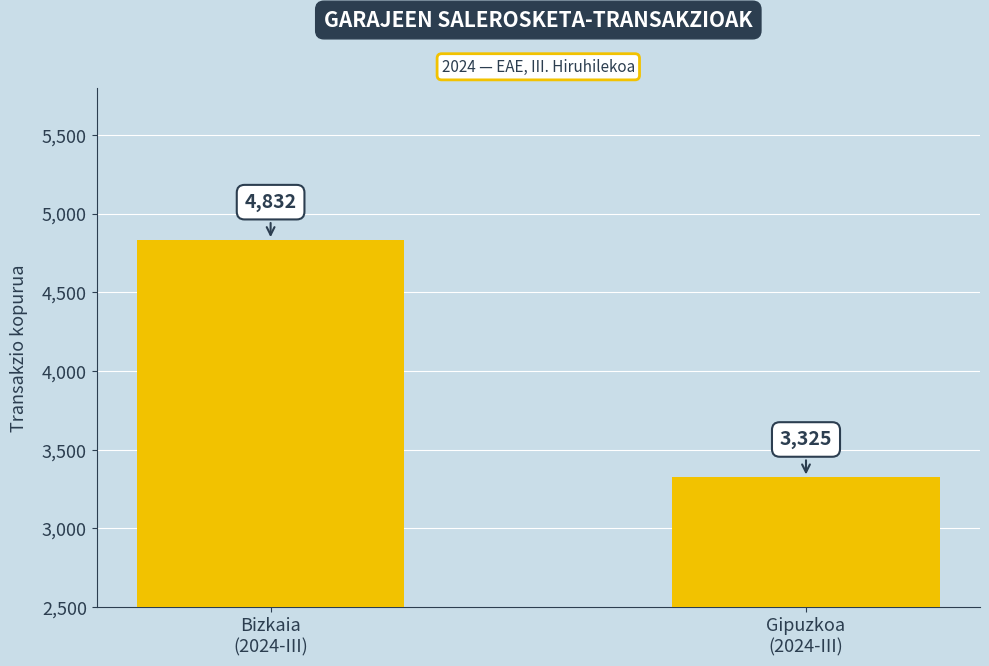

Reading right to left, transcribe all the data shown in this chart.

3325	4832